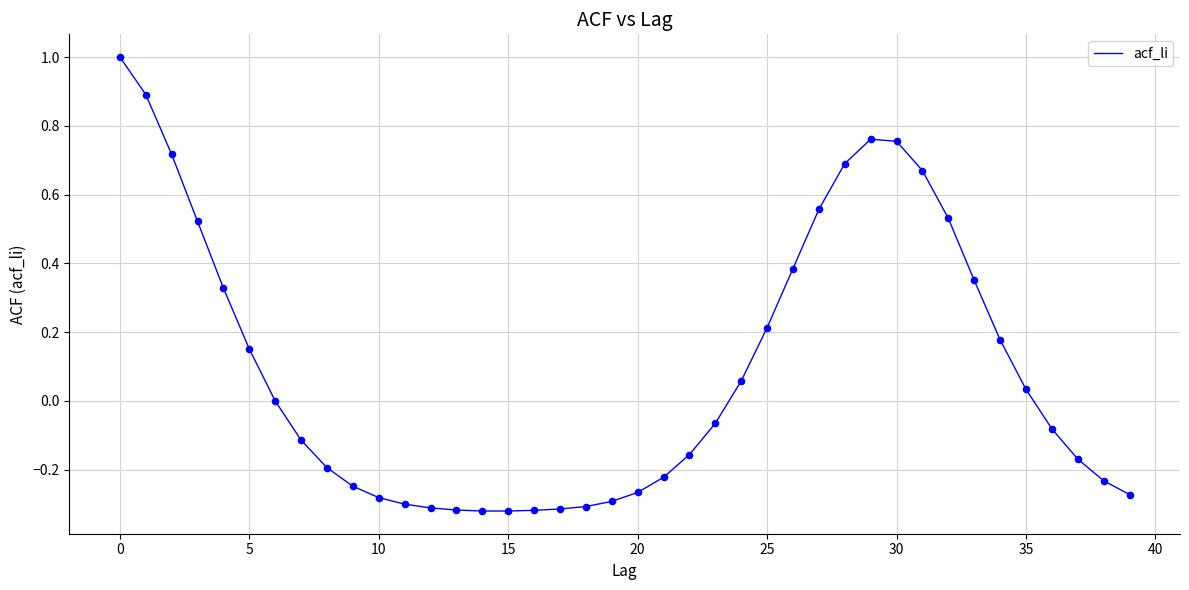

What is the greatest value displayed?

1.0